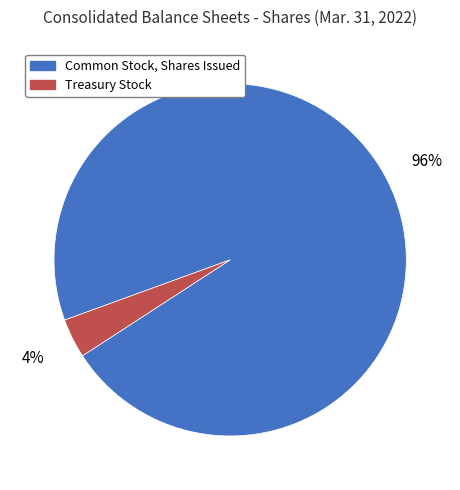

To the nearest percent, what is the average slice percentage?

50%